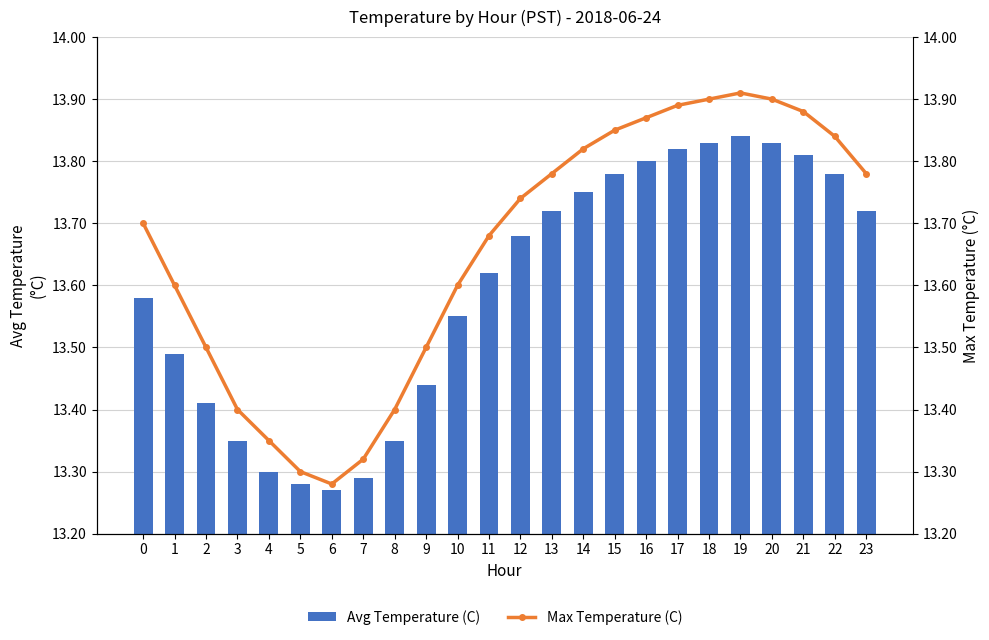

What is the minimum value shown in the chart?

13.3